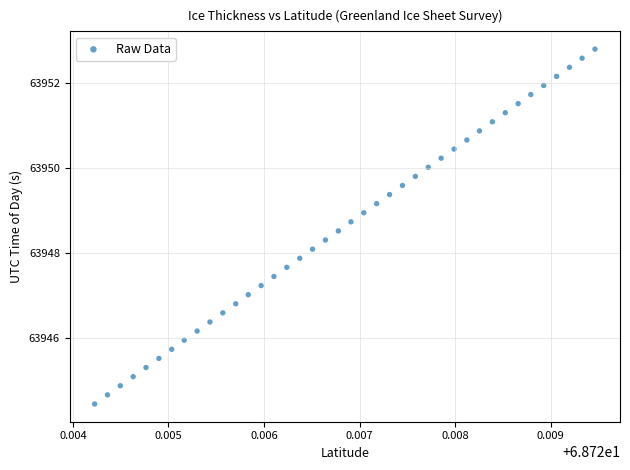

What is the range of Y values (max minus min)?

8.4